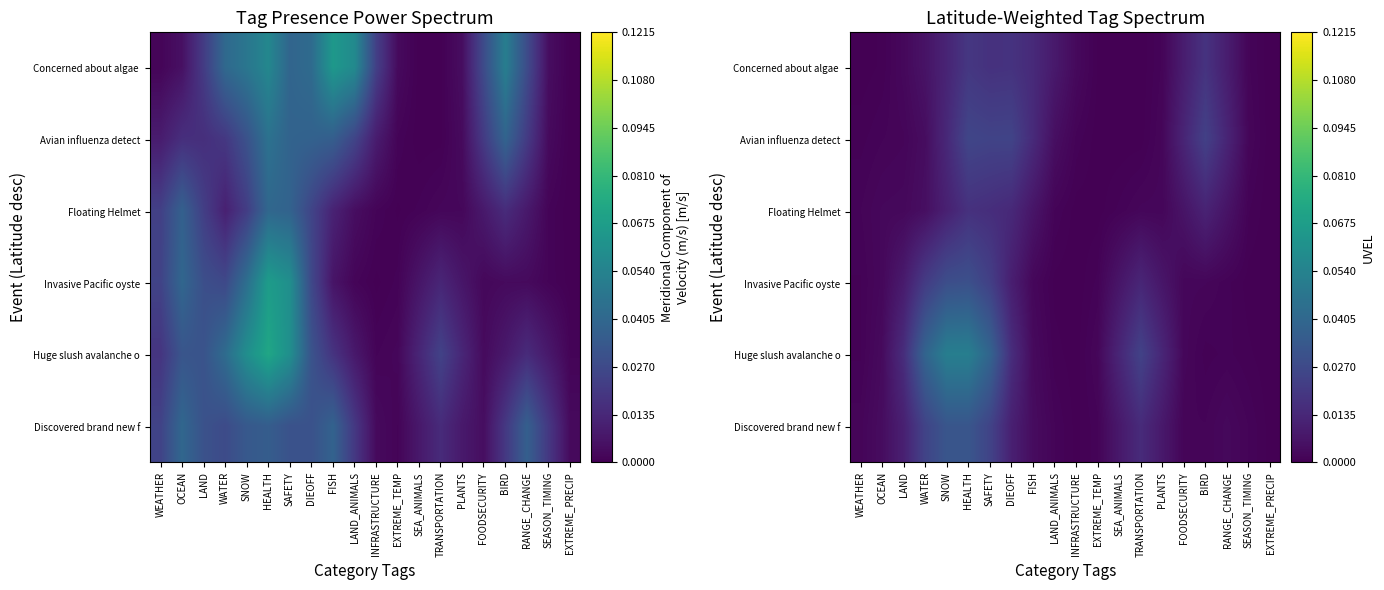

How many distinct data groups are displayed?

6